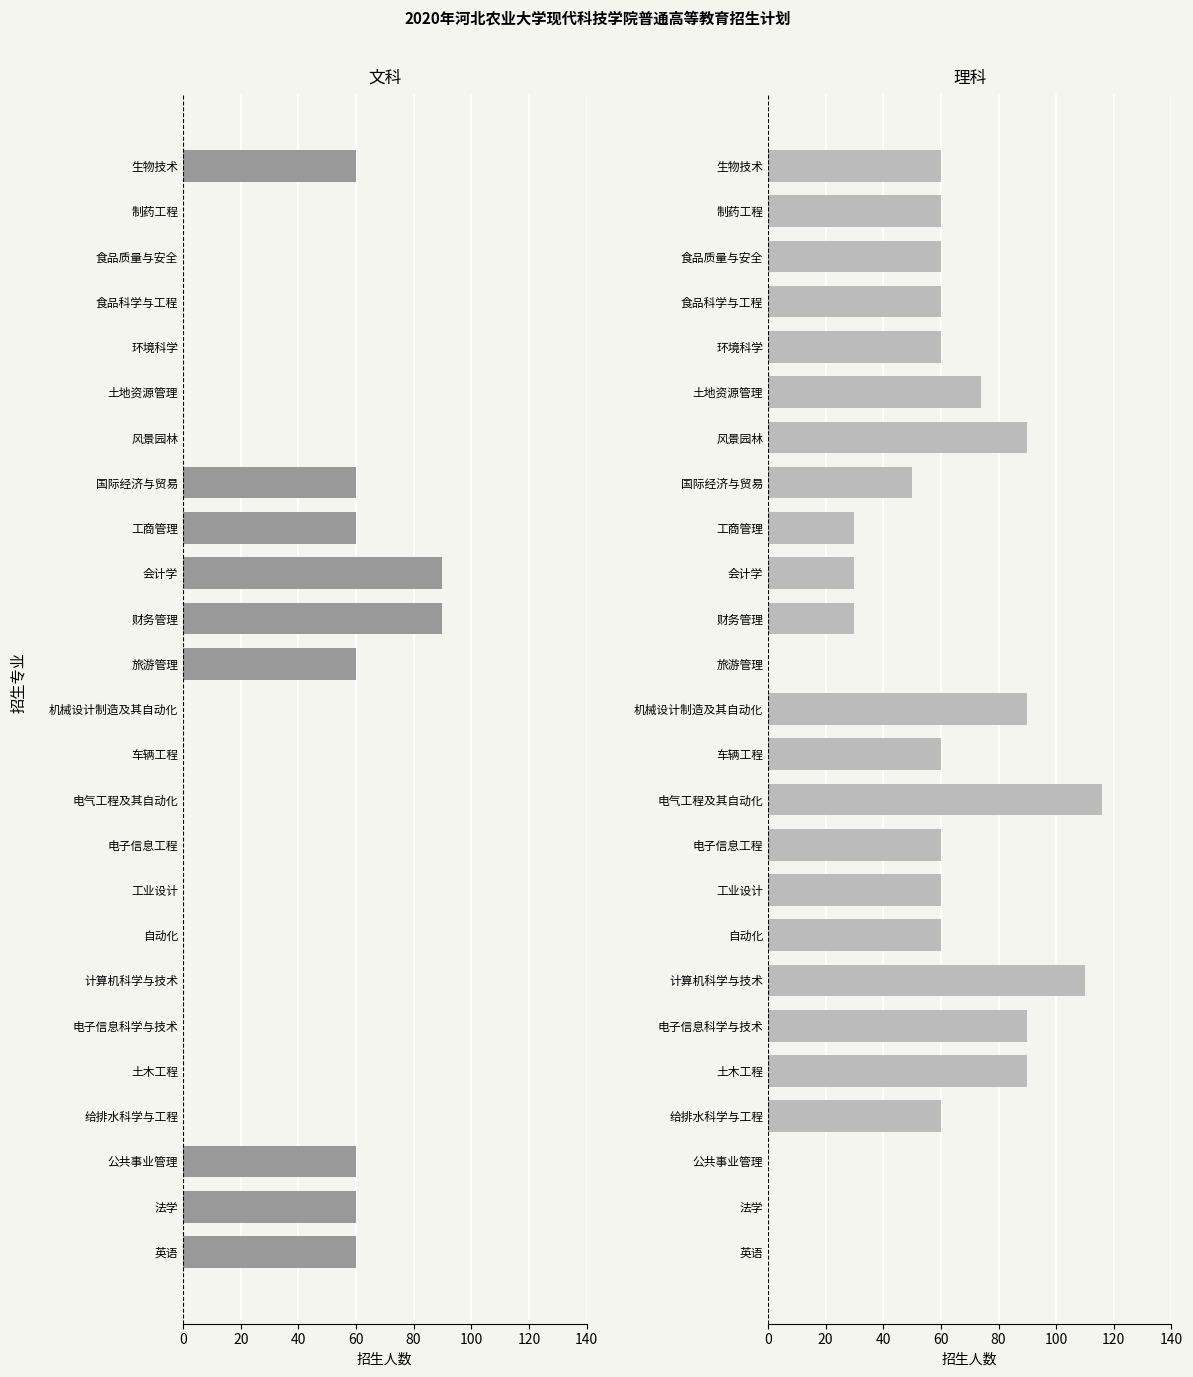

What are all the series names shown in the legend?

文科, 理科